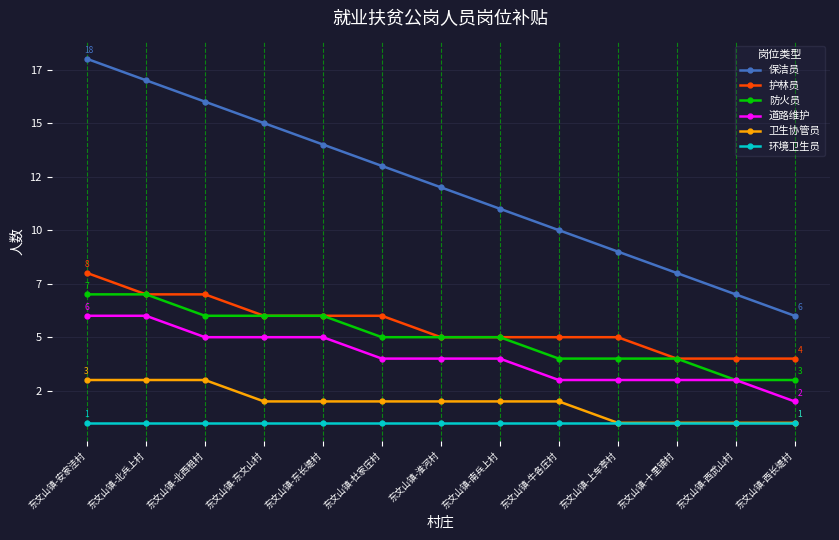

What is the highest value of the 环境卫生员 series?

1